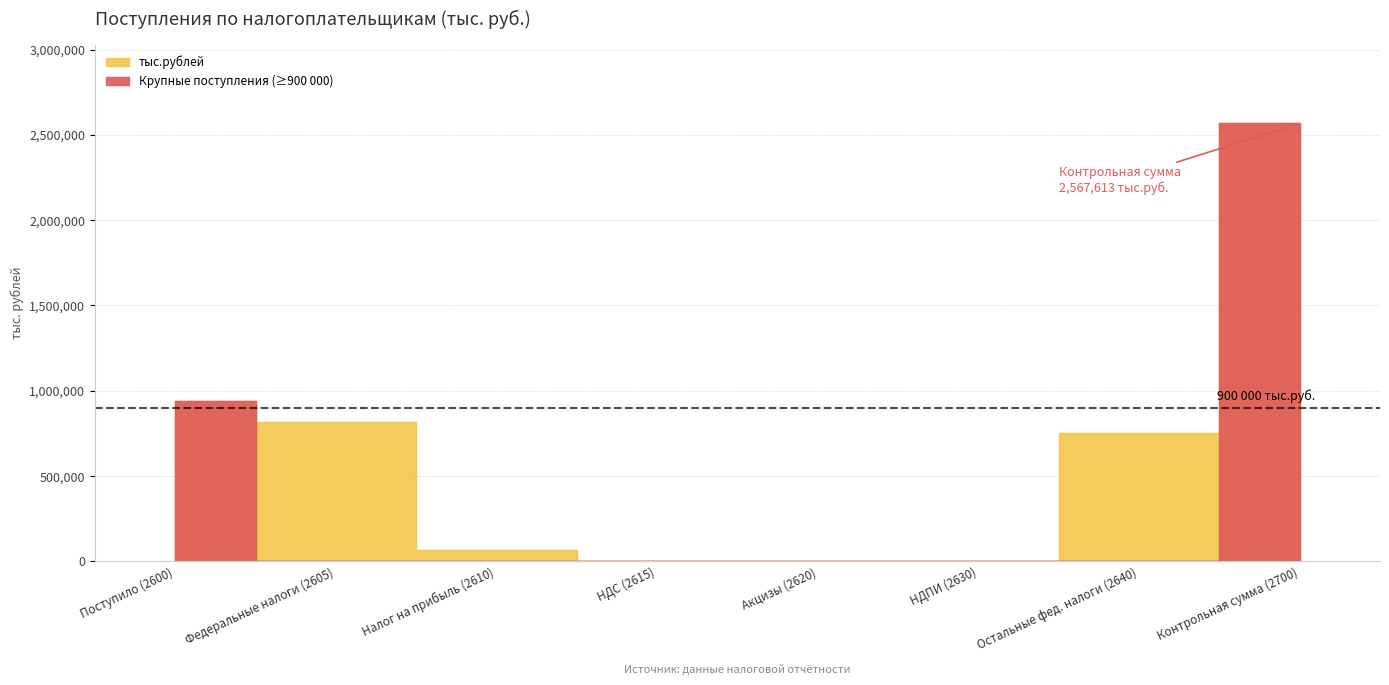

Between 2640 and 2610, which is larger?

2640